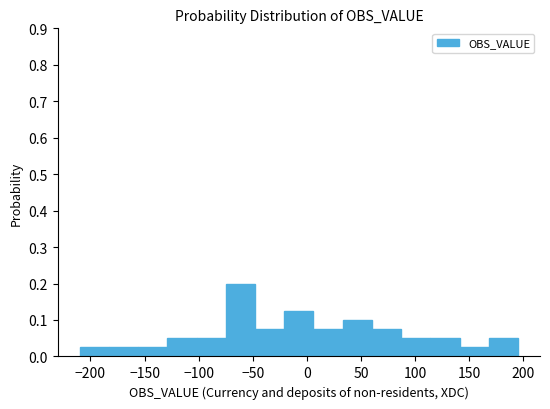

Reading left to right, list every bar in this chart as the range it spans on the x-axis followed by its height. Neither the bar edges nor the heights are printed on the chart, so give them approximately, as read against the axes.

-210 to -183: 0.03
-183 to -156: 0.03
-156 to -129: 0.03
-129 to -102: 0.05
-102 to -75: 0.05
-75 to -48: 0.20
-48 to -21: 0.08
-21 to 6: 0.13
6 to 33: 0.08
33 to 60: 0.10
60 to 87: 0.08
87 to 114: 0.05
114 to 141: 0.05
141 to 168: 0.03
168 to 195: 0.05